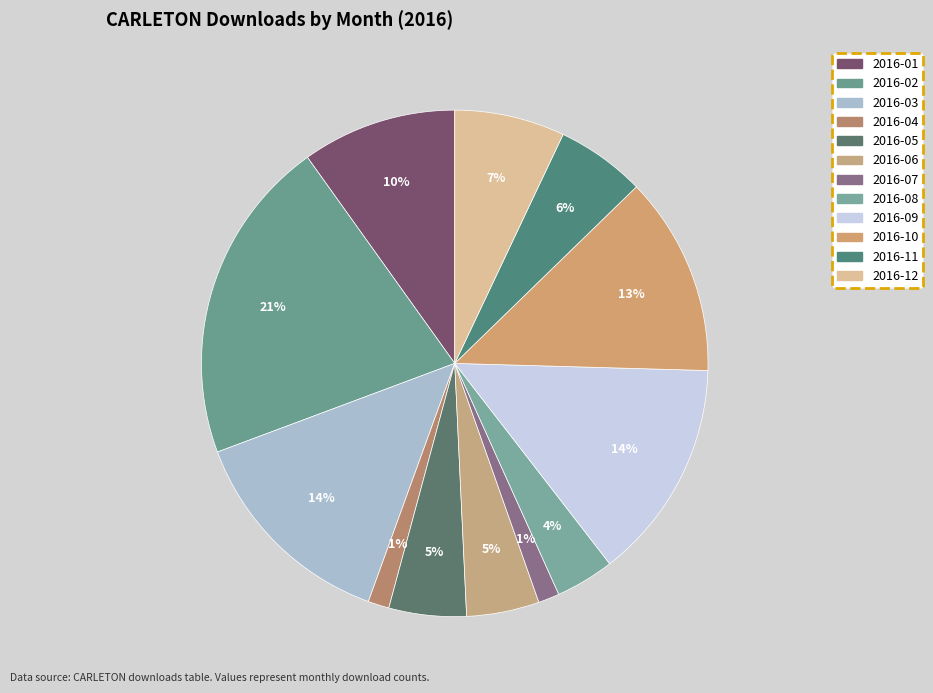

Does any single category account for the majority?

No